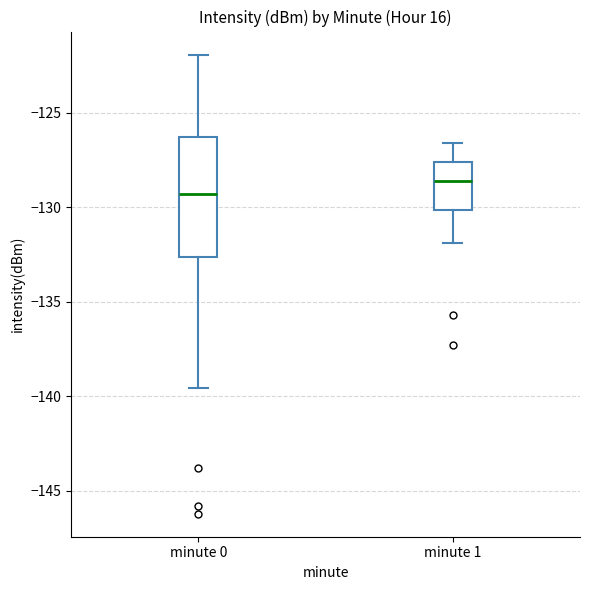

Reading left to right, read every box against the y-axis: the position of its median line, the range the box covers, and the ends of its whiskers. The values are not printed on the chart, so give them approximately, as read against the axis.

minute 0: median -129.5, box -132.5 to -126.5, whiskers -139.5 to -122.0
minute 1: median -128.5, box -130.0 to -127.5, whiskers -132.0 to -126.5